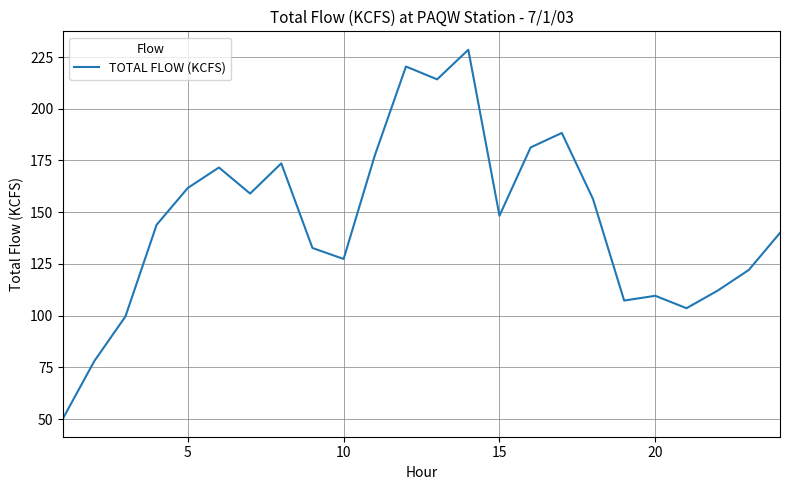

What is the minimum value shown in the chart?

50.4